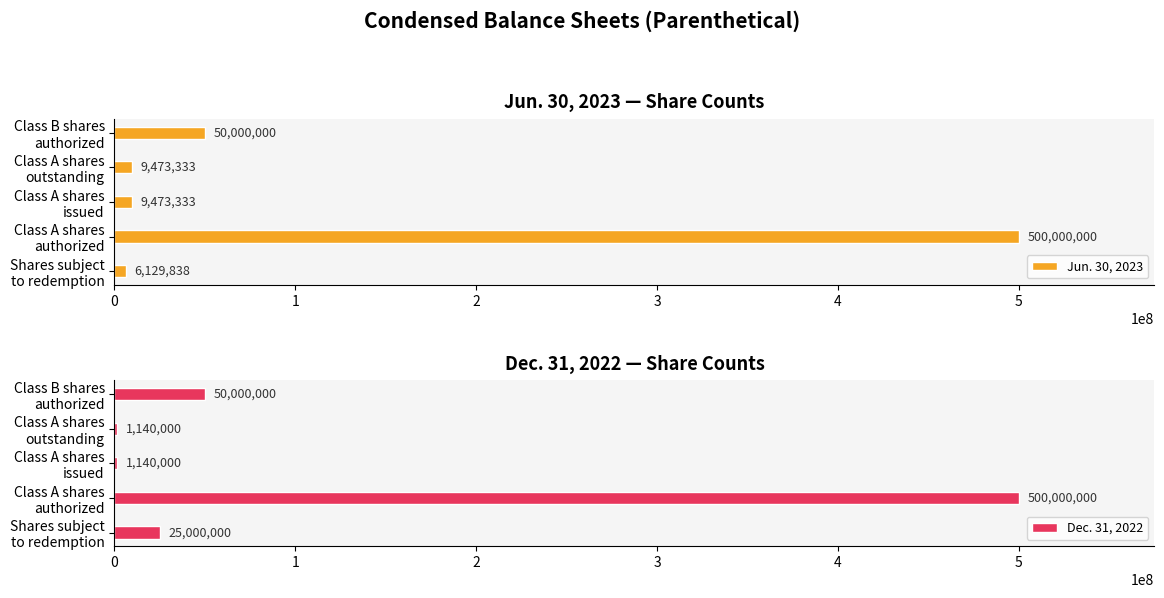

Reading right to left, what are all the values shown in this chart?

Jun. 30, 2023: 50000000	9473333	9473333	500000000	6129838
Dec. 31, 2022: 50000000	1140000	1140000	500000000	25000000